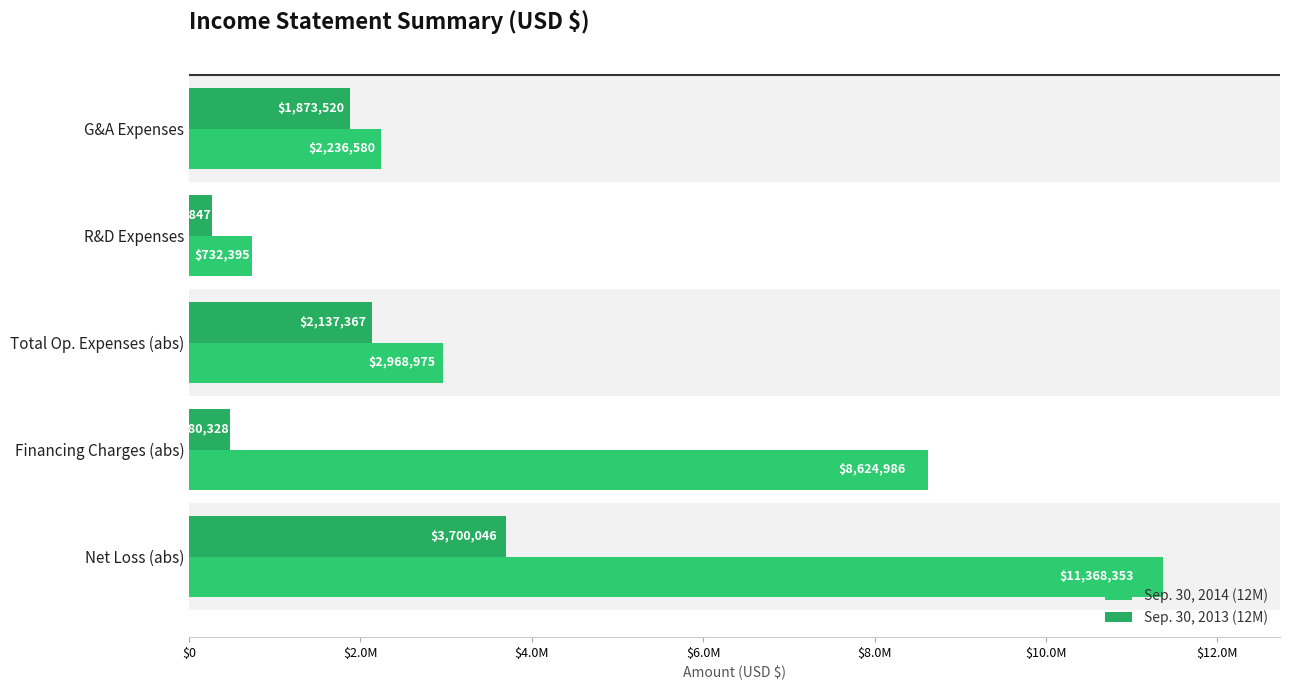

At which label is Sep. 30, 2014 (12M) closest to 6050374?

Financing Charges (abs)